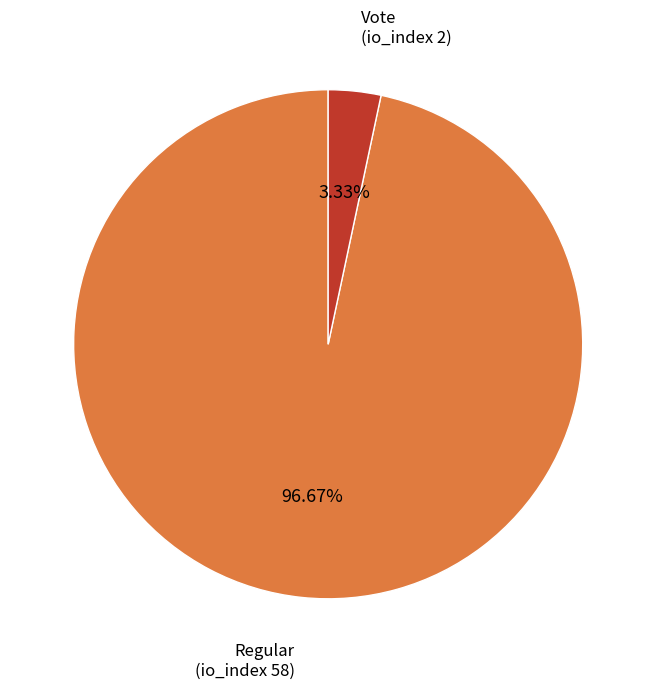

How many slices are in this pie chart?

2